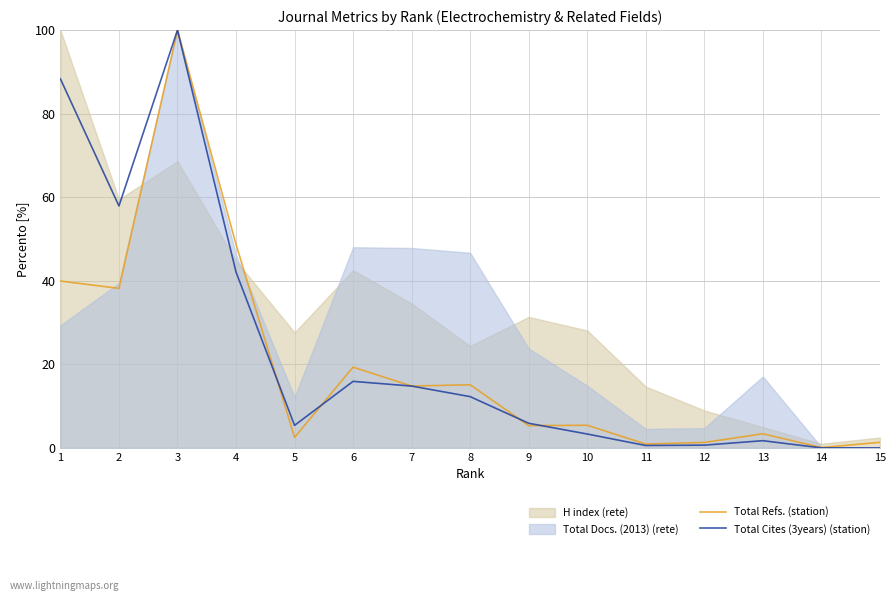

How many interior local peaks does the Total Refs. (station) series have?

5